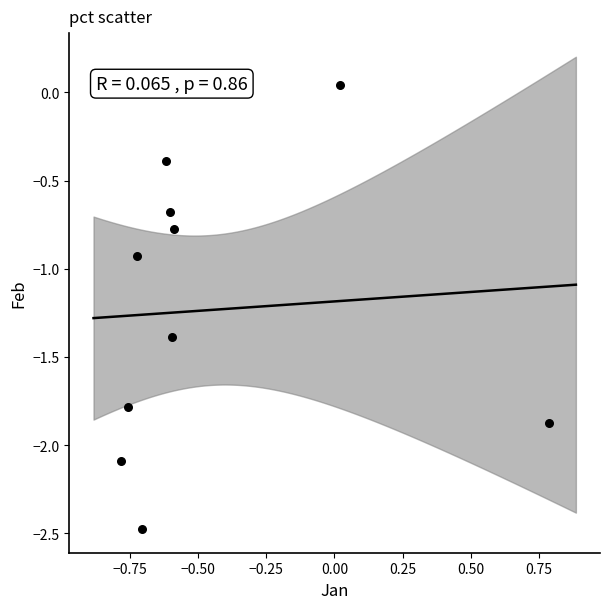

What is the range of X values (max minus min)?

1.6